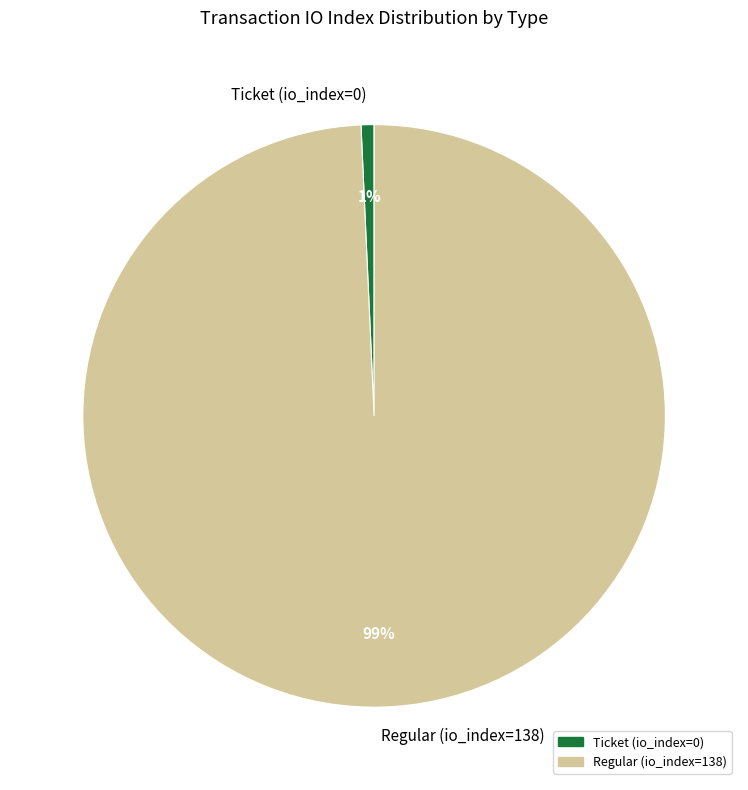

Is there a majority slice in this chart?

Yes